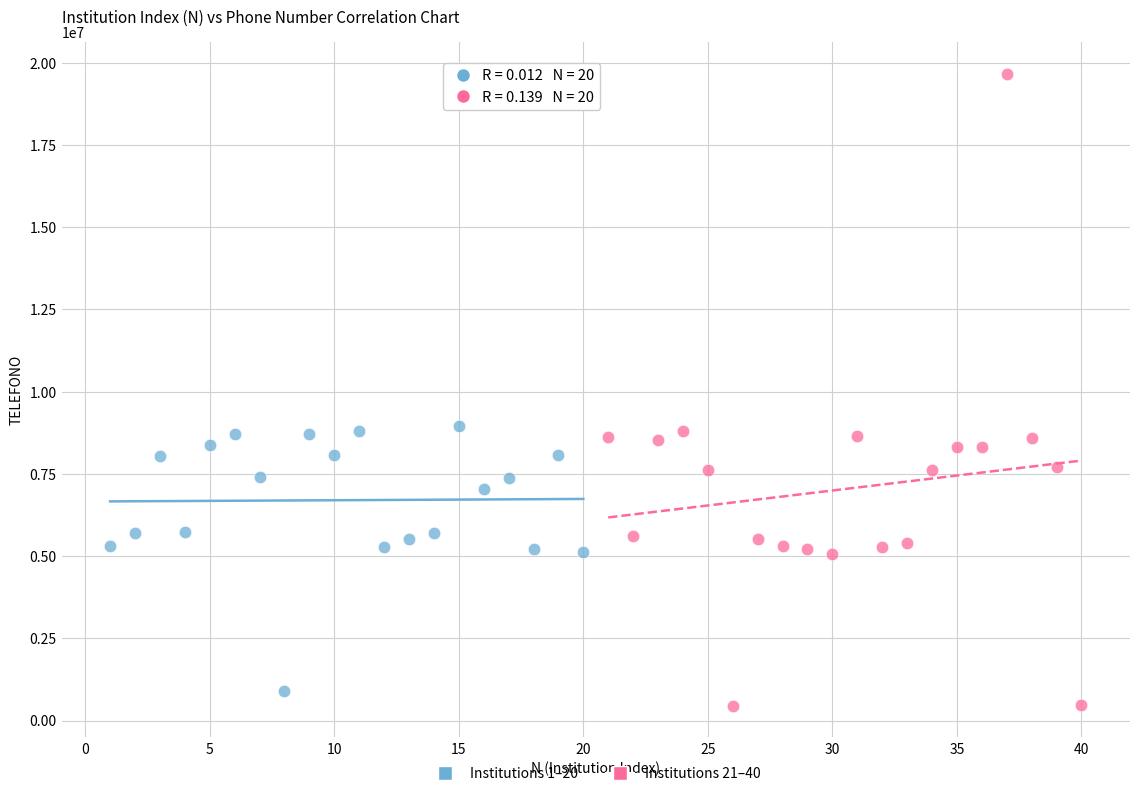

Which series reaches the maximum Y coordinate?

Institutions 21–40